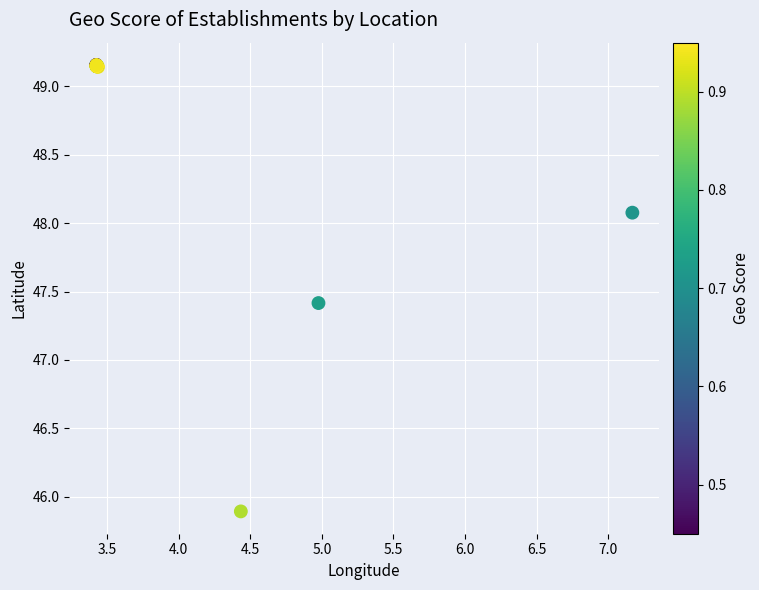

What Y value in the scatter plot is closest to 47?

47.4